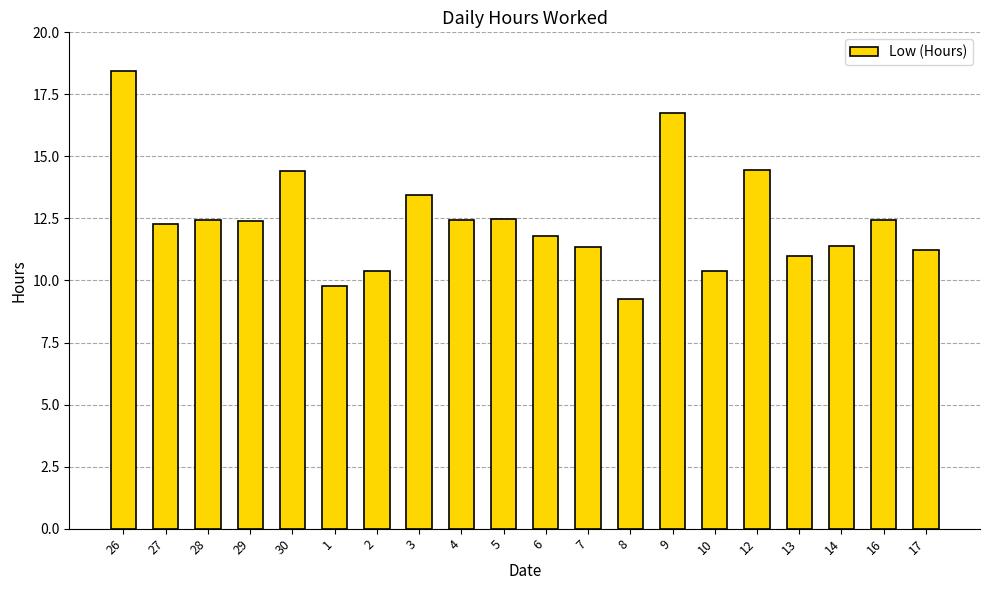

The chart shows a value of 5.2 at 2. True or false?

False